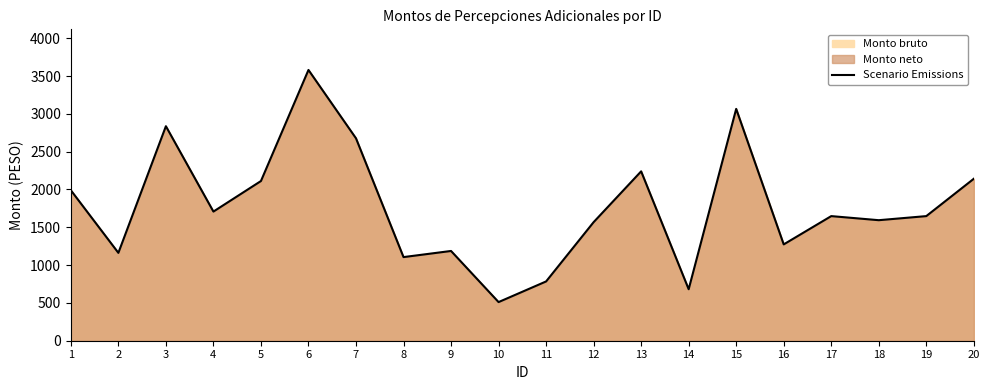

Which label corresponds to the smallest value in the chart?

10